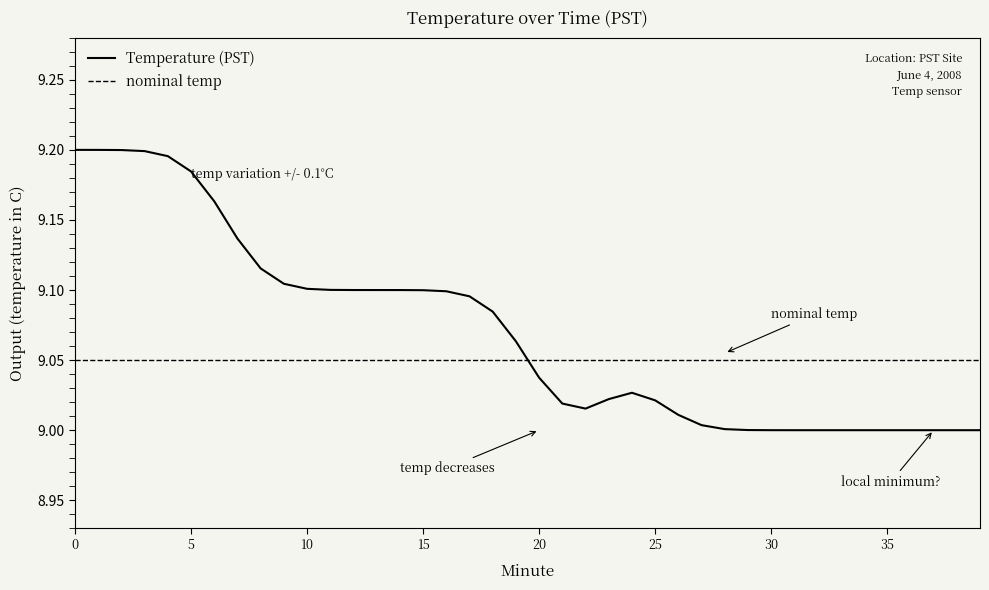

Count the values in the range 9 to 10.

40